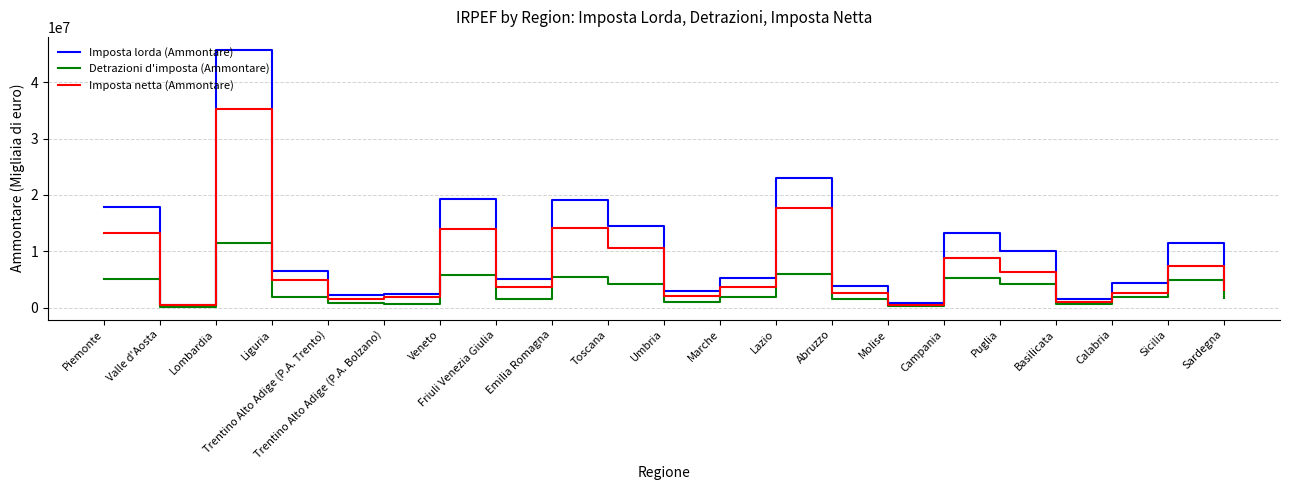

Does the chart have visible grid lines?

Yes